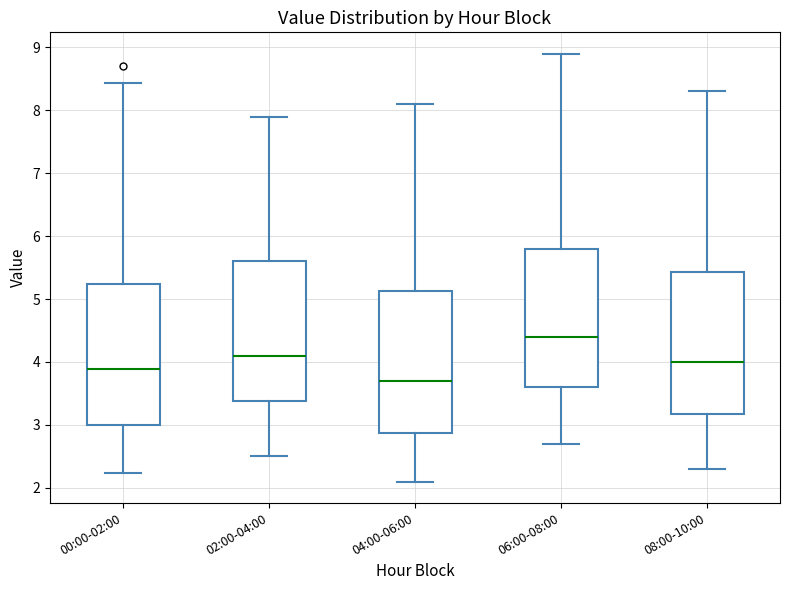

Reading left to right, read every box against the y-axis: the position of its median line, the range the box covers, and the ends of its whiskers. The values are not printed on the chart, so give them approximately, as read against the axis.

00:00-02:00: median 3.9, box 3.0 to 5.2, whiskers 2.2 to 8.4
02:00-04:00: median 4.1, box 3.4 to 5.6, whiskers 2.5 to 7.9
04:00-06:00: median 3.7, box 2.9 to 5.1, whiskers 2.1 to 8.1
06:00-08:00: median 4.4, box 3.6 to 5.8, whiskers 2.7 to 8.9
08:00-10:00: median 4.0, box 3.2 to 5.4, whiskers 2.3 to 8.3